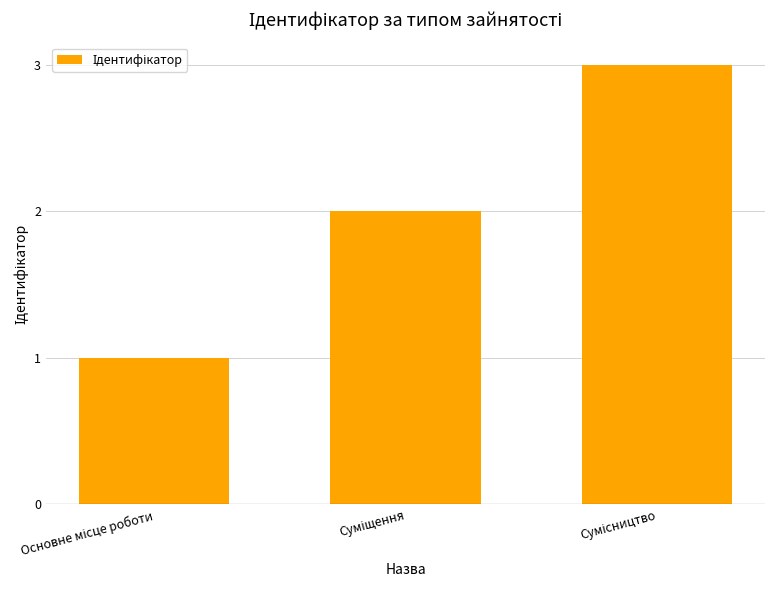

What is the smallest value displayed?

1